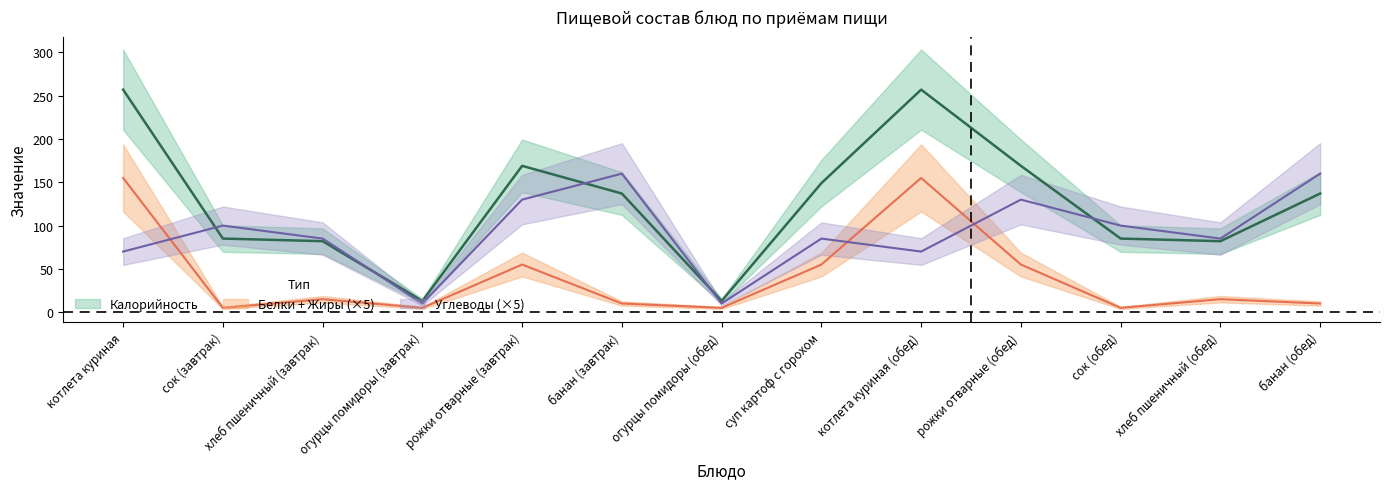

Rank the series by their maximum value, from lowest to highest.

Белки, Углеводы, Калорийность